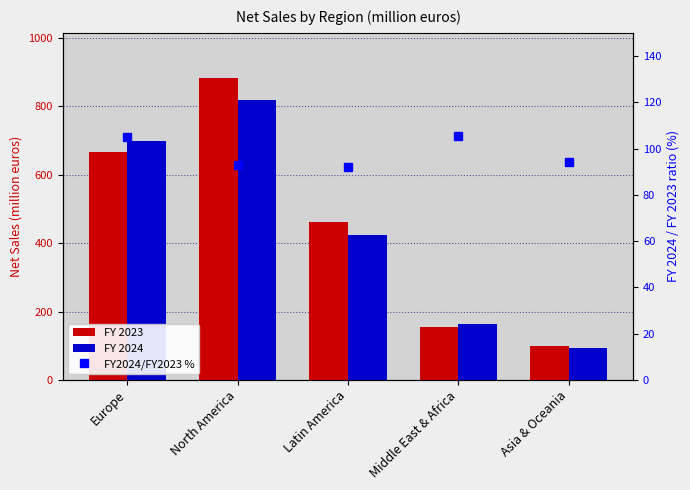

What is the label of the 5th bar from the left?

Asia & Oceania